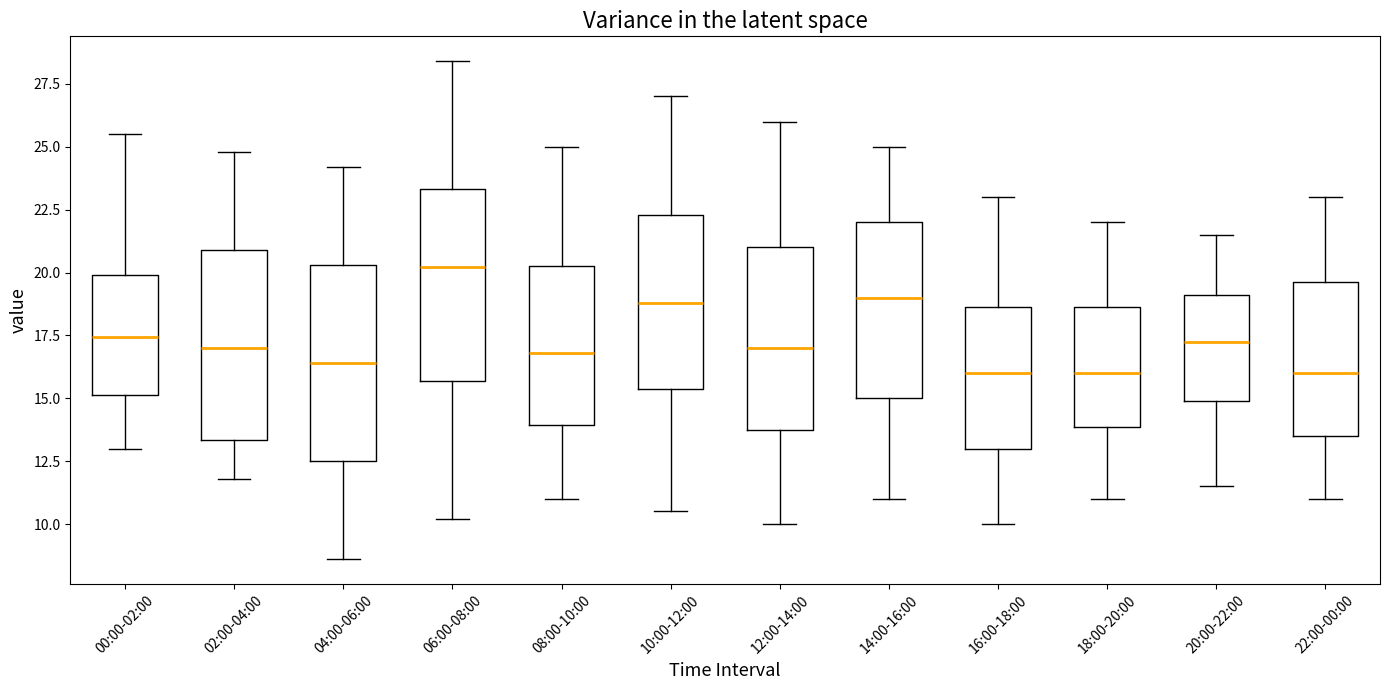

Which box has the highest median line?

06:00-08:00